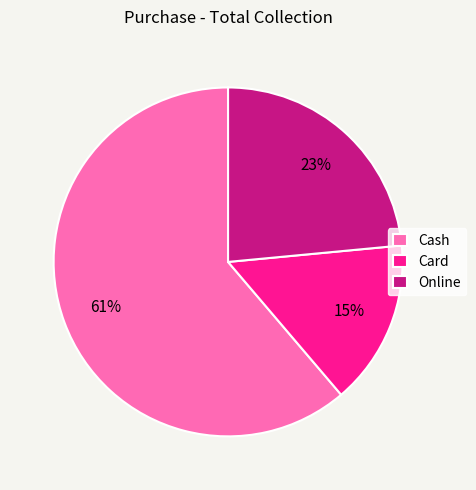

Between Cash and Online, which is larger?

Cash